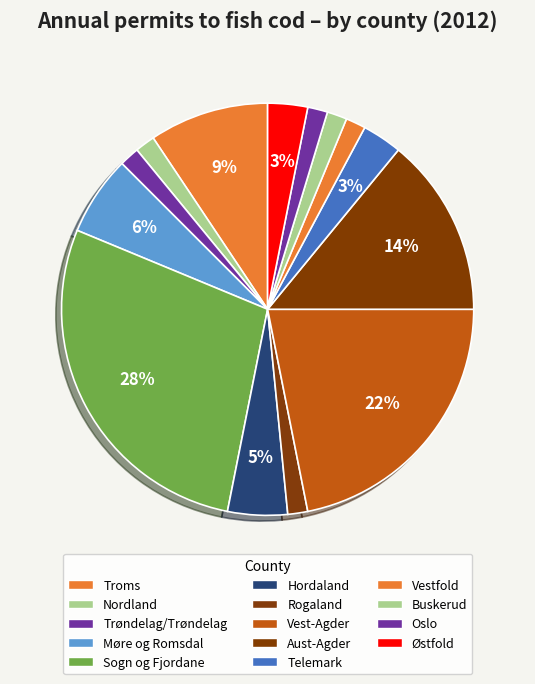

How many segments does this pie chart have?

14